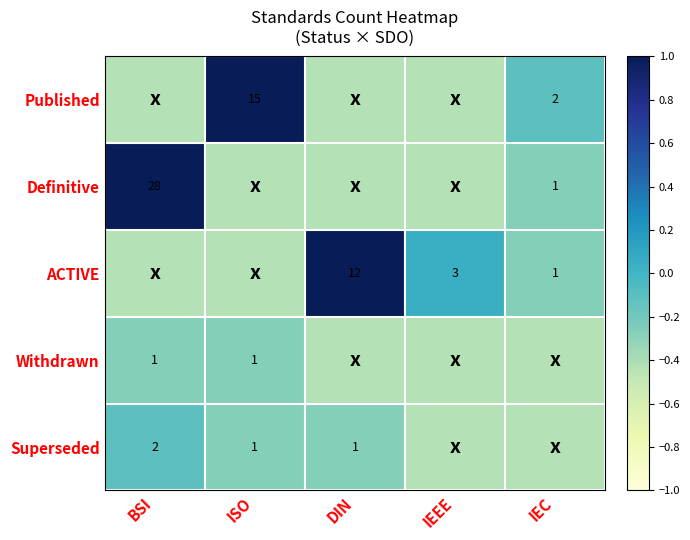

What is the sum of the Published values at DIN and IEC?

-0.5